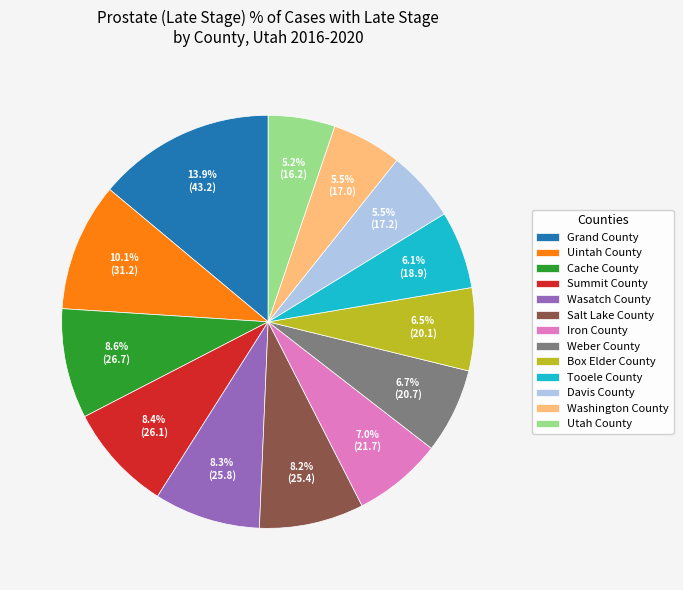

What is the largest slice in the pie chart?

Grand County